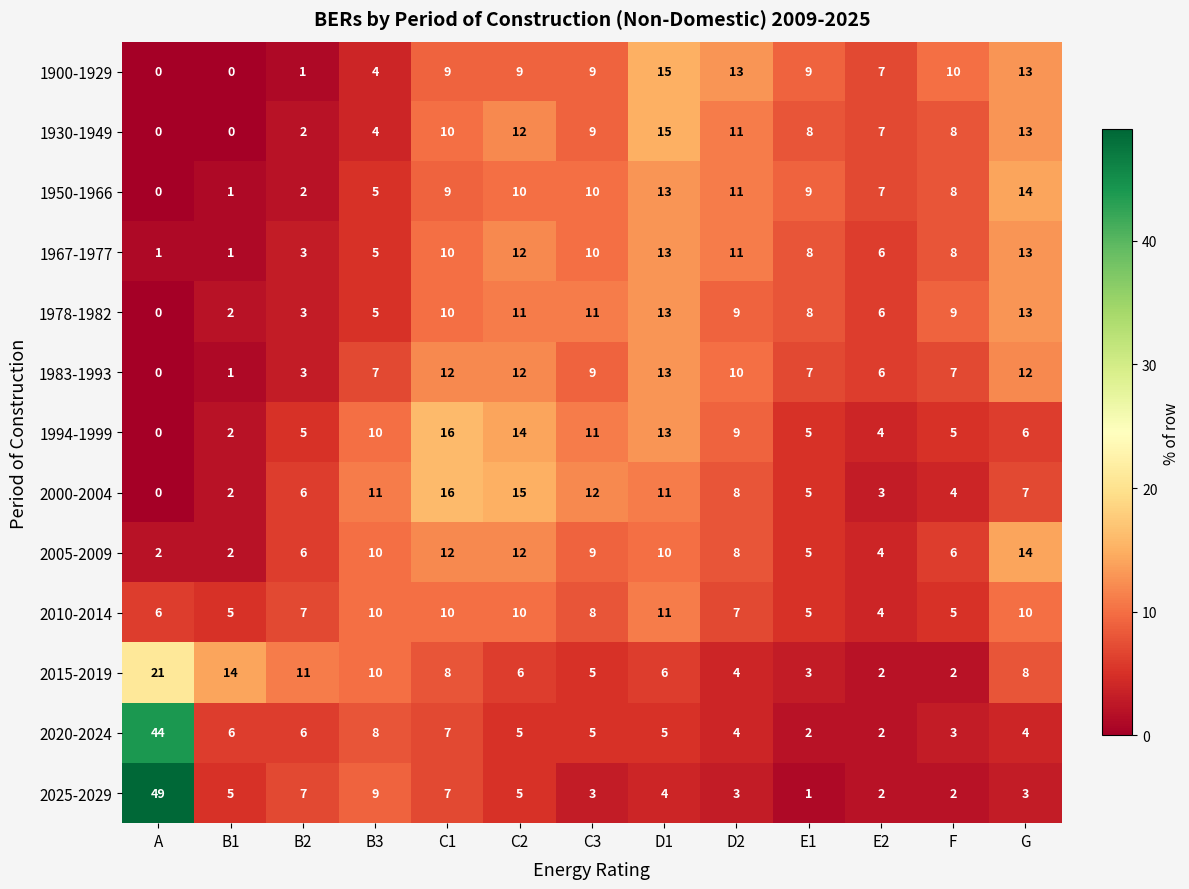

What is the spread (max minus min) of values at B2?

10